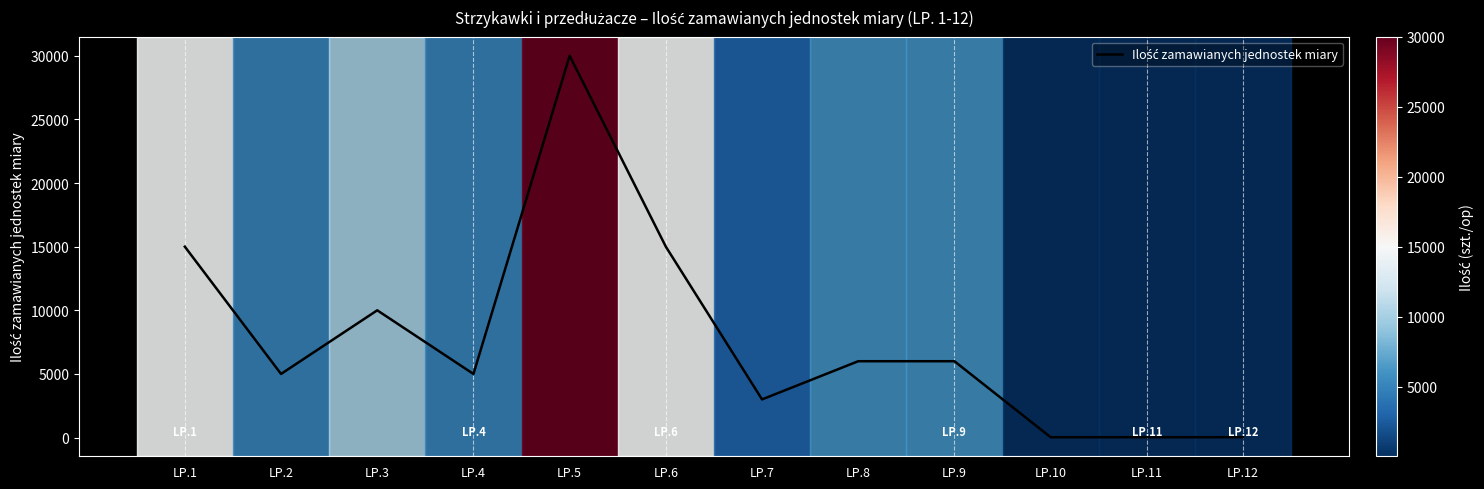

What is the change in value from LP.2 to LP.5?

+25000